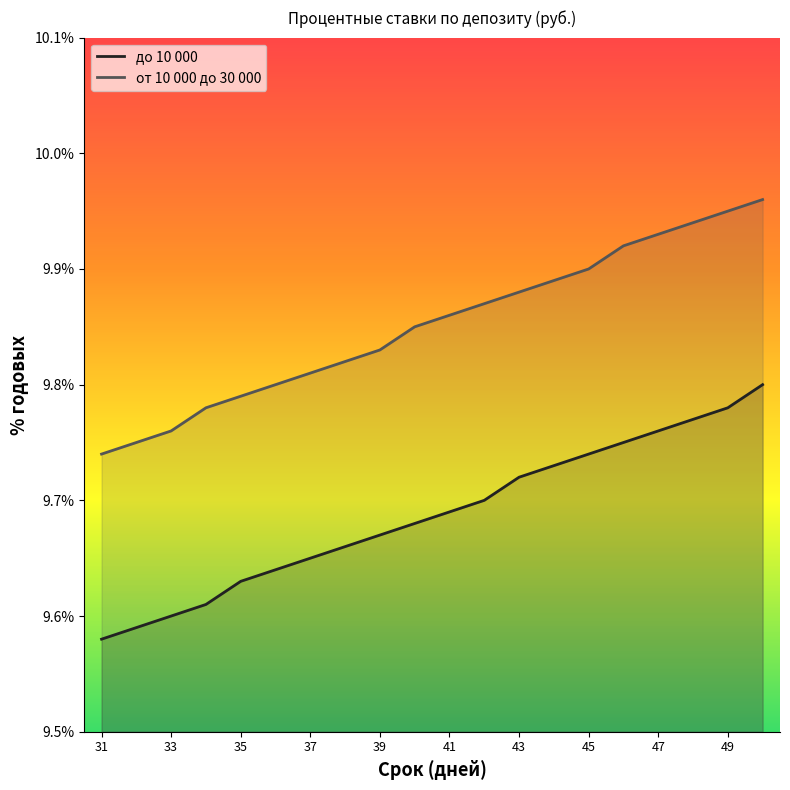

At which label is от 10 000 до 30 000 closest to 9?

31